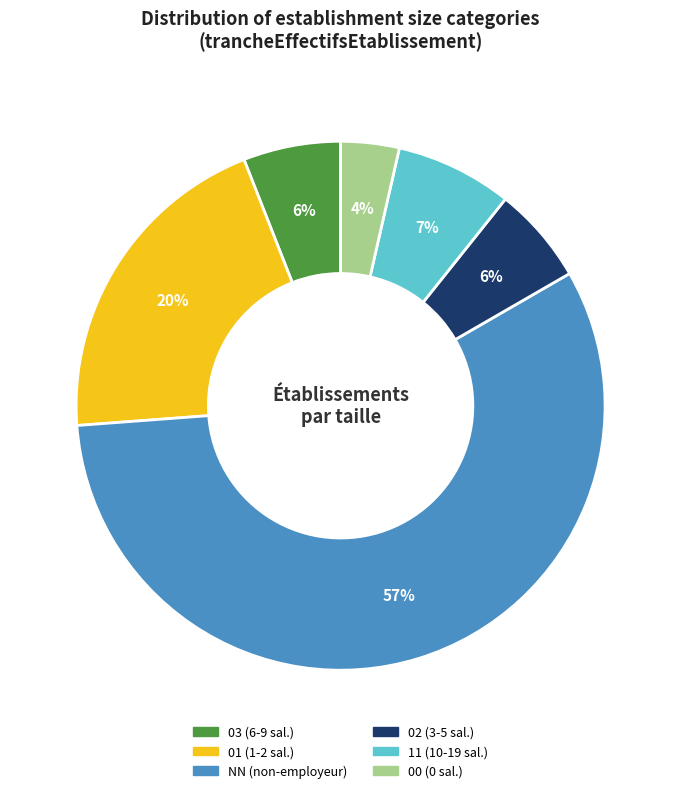

To the nearest percent, what is the average slice percentage?

17%